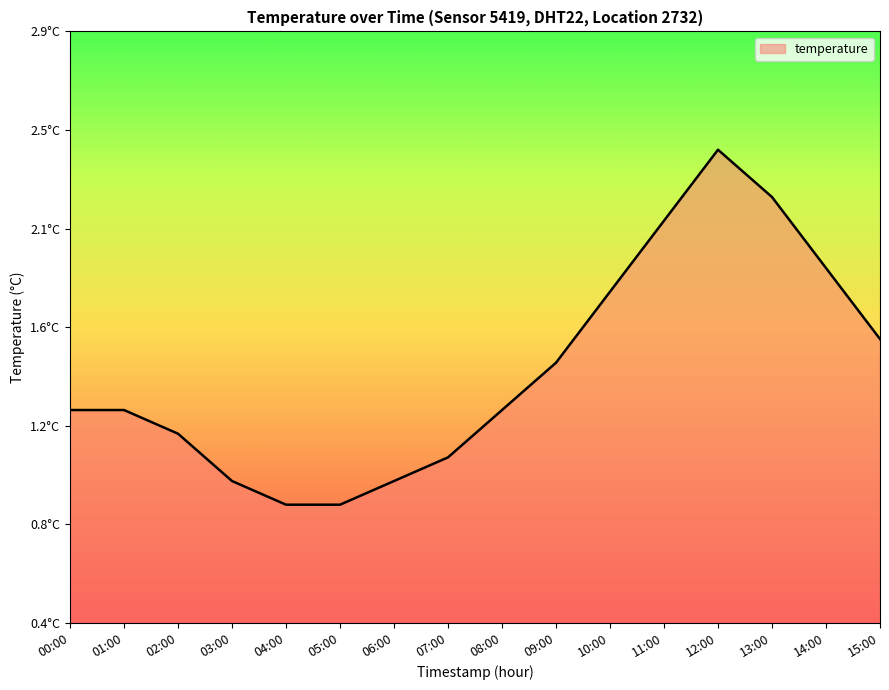

True or false: there are more than 0 points higher than both neighbors.

True